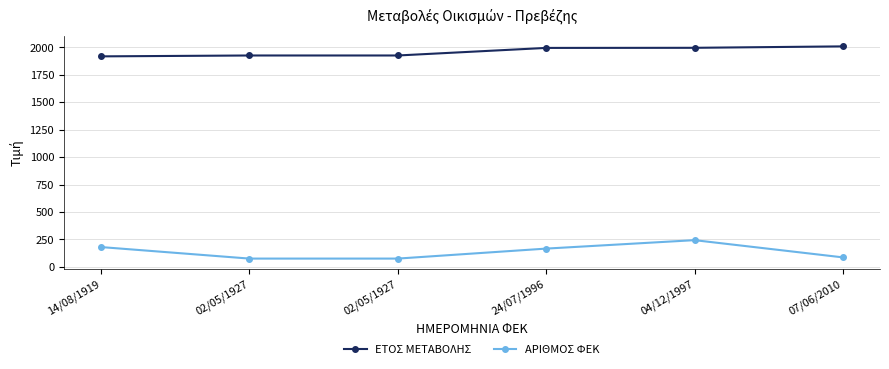

What is the sum of the ΑΡΙΘΜΟΣ ΦΕΚ values at 07/06/2010 and 02/05/1927?

163